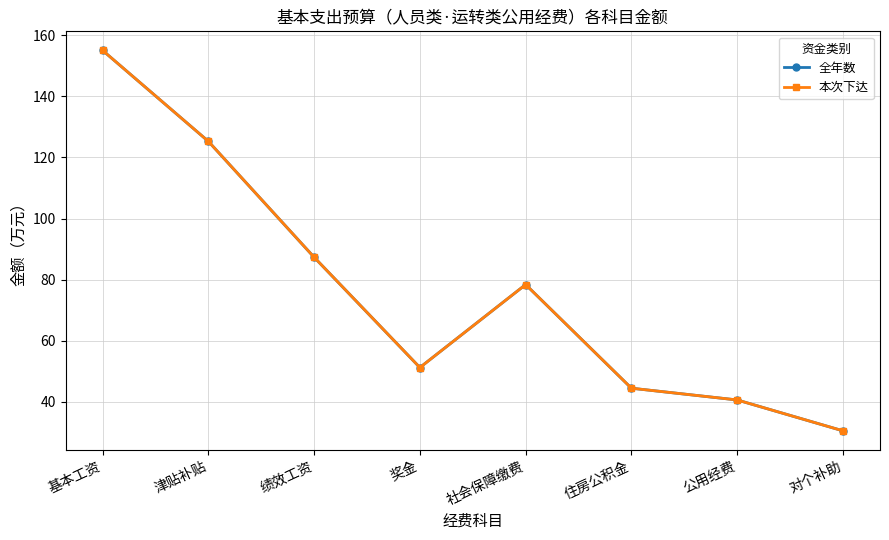

Reading right to left, extract all data points from this chart.

全年数: 30.5	40.6	44.4	78.4	51.2	87.3	125.3	155.1
本次下达: 30.5	40.6	44.4	78.4	51.2	87.3	125.3	155.1